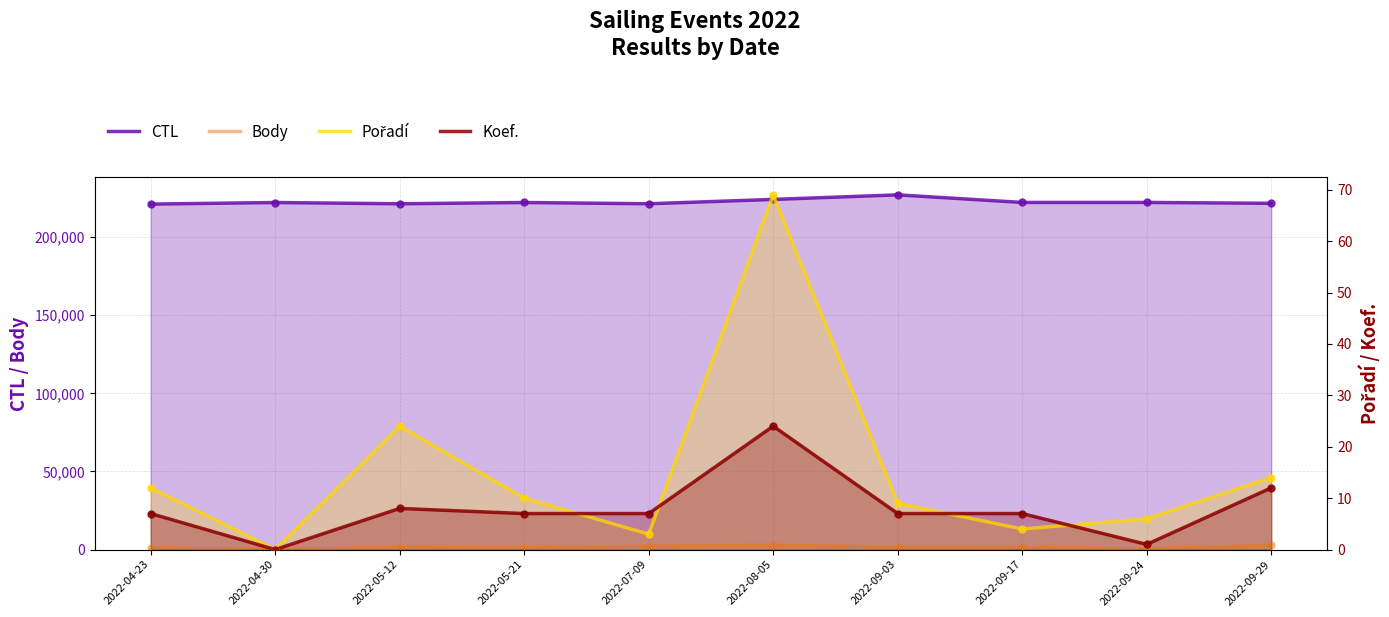

At how many categories does at least one series exceed 166272?

10